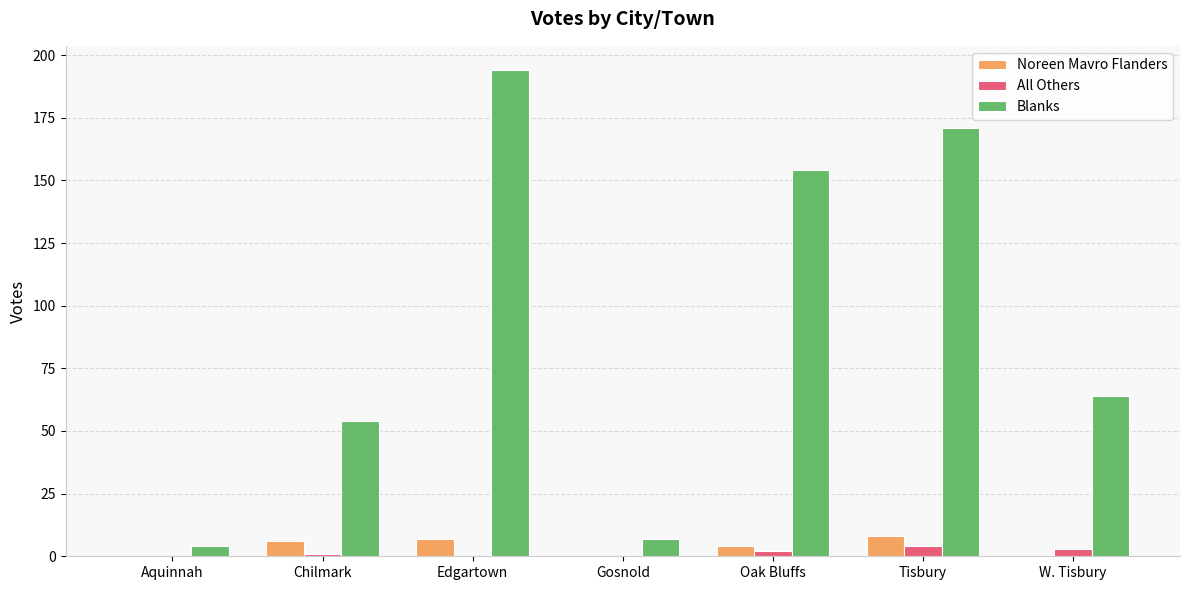

What is the sum of all Noreen Mavro Flanders values?

25